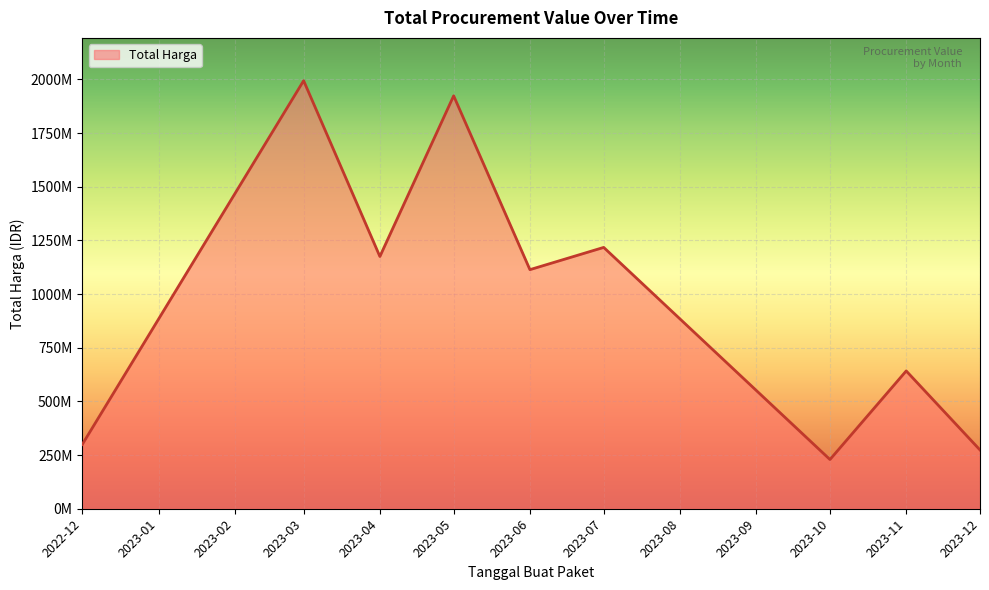

List the labels in order of value, smallest first.

2023-10, 2023-12, 2022-12, 2023-11, 2023-06, 2023-04, 2023-07, 2023-05, 2023-03